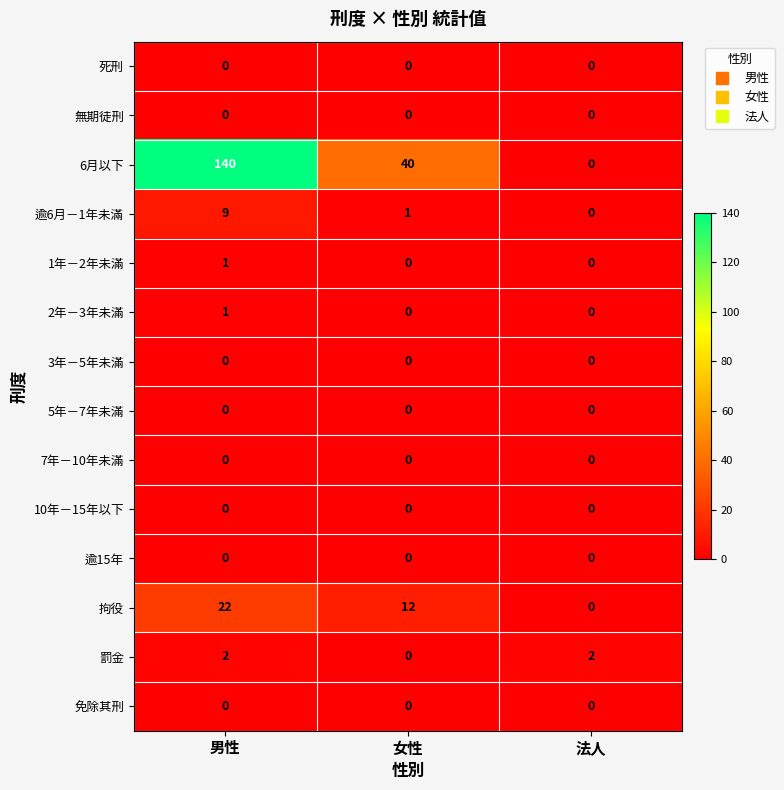

Is it true that 逾6月－1年未滿 equals 15 at 男性?

False